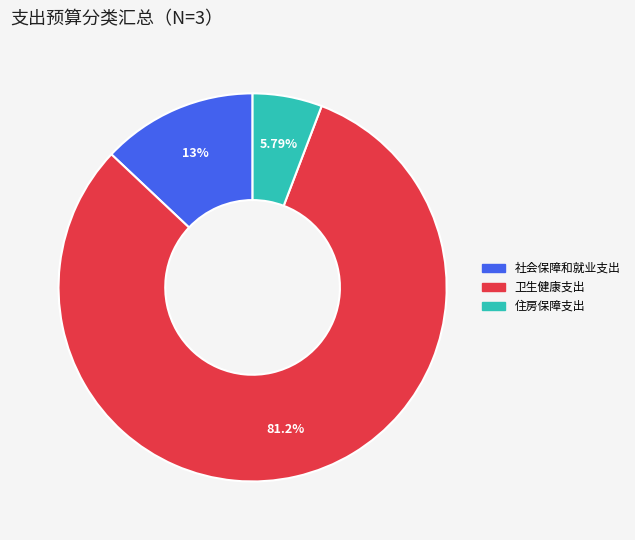

Which slice is the smallest?

住房保障支出